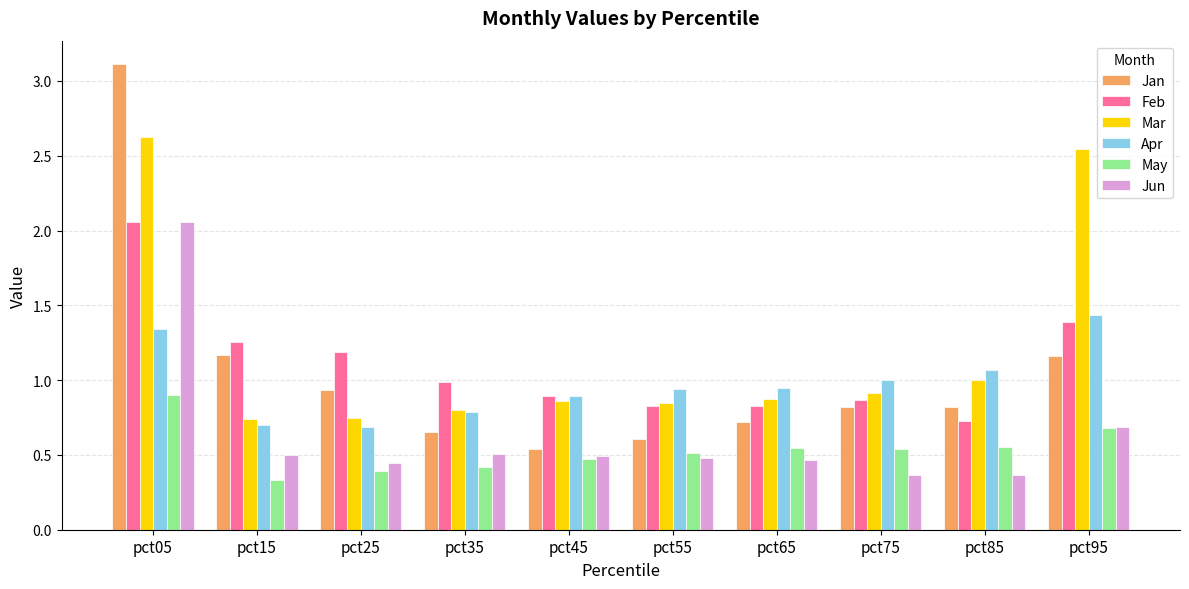

Which series has the largest range (max minus min)?

Jan